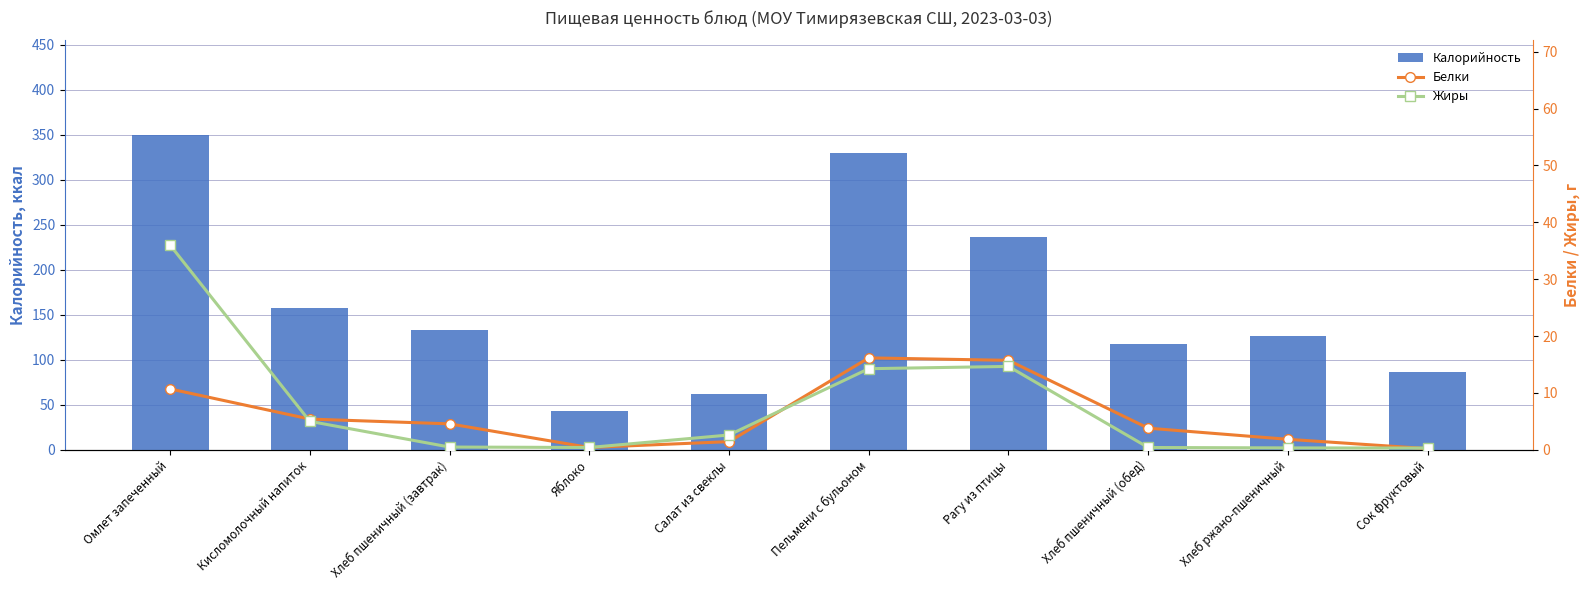

What is the label of the 2nd bar from the left?

Кисломолочный напиток